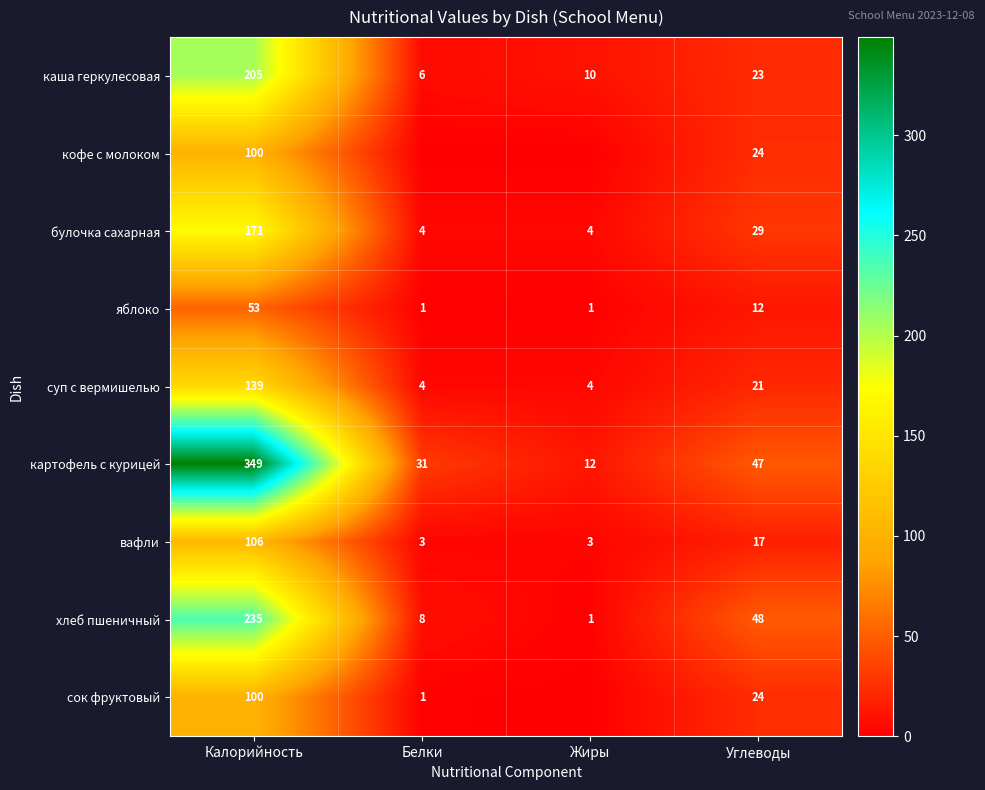

What is the difference between the булочка сахарная values at Белки and Углеводы?

25